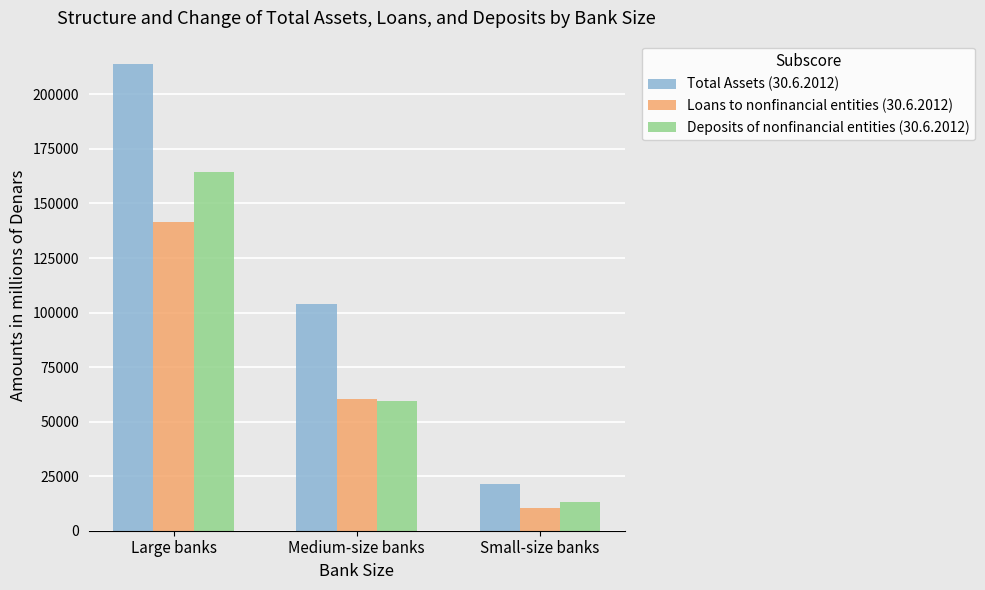

Between Large banks and Small-size banks, which series saw the biggest shift?

Total Assets (30.6.2012)